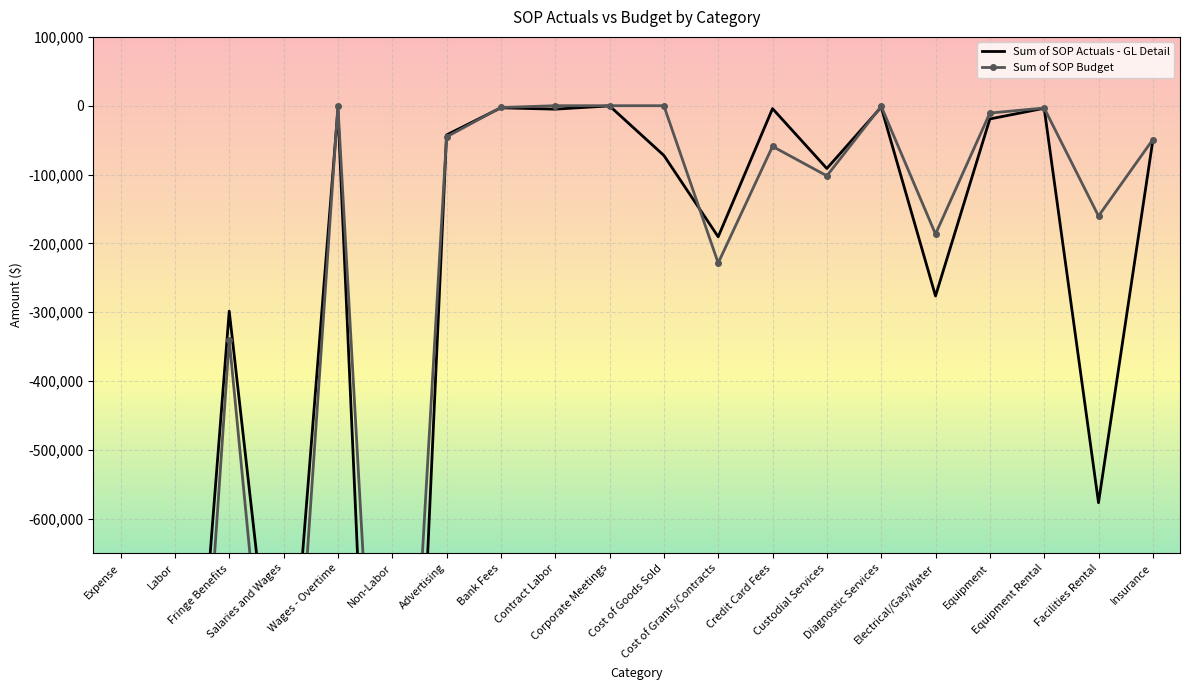

Reading right to left, list all the values displayed in this chart.

Sum of SOP Actuals - GL Detail: Insurance=-50290	Facilities Rental=-576789	Equipment Rental=-3678	Equipment=-19265	Electrical/Gas/Water=-276487	Diagnostic Services=-2100	Custodial Services=-91222	Credit Card Fees=-4235	Cost of Grants/Contracts=-190453	Cost of Goods Sold=-72216	Corporate Meetings=-265	Contract Labor=-5000	Bank Fees=-3035	Advertising=-42473	Non-Labor=-1793831	Wages - Overtime=-5938	Salaries and Wages=-998437	Fringe Benefits=-298508	Labor=-1302883	Expense=-3096714
Sum of SOP Budget: Insurance=-49201	Facilities Rental=-160320	Equipment Rental=-3331	Equipment=-10671	Electrical/Gas/Water=-186555	Diagnostic Services=-814	Custodial Services=-101908	Credit Card Fees=-59107	Cost of Grants/Contracts=-228580	Cost of Goods Sold=0	Corporate Meetings=0	Contract Labor=0	Bank Fees=-2583	Advertising=-45307	Non-Labor=-1408274	Wages - Overtime=0	Salaries and Wages=-1156764	Fringe Benefits=-340097	Labor=-1496861	Expense=-2905135